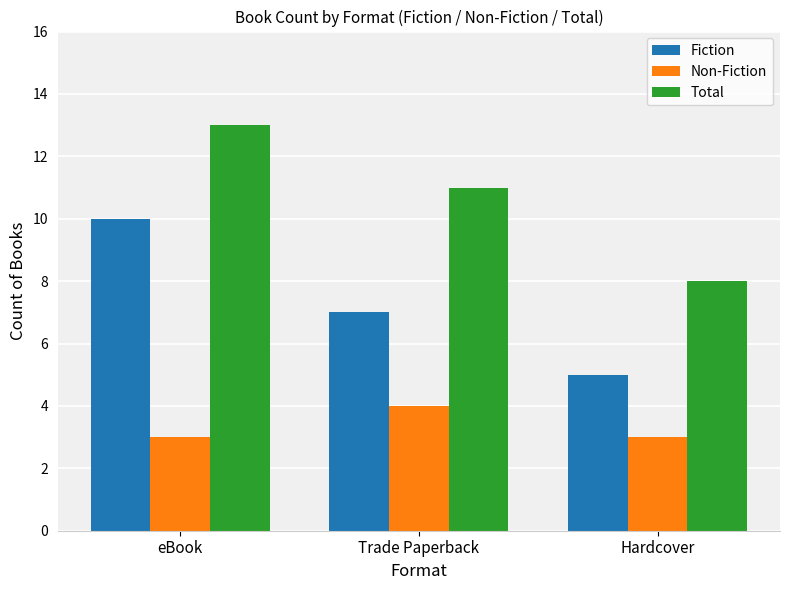

Is the value of Non-Fiction at eBook greater than the value of Fiction at Hardcover?

No